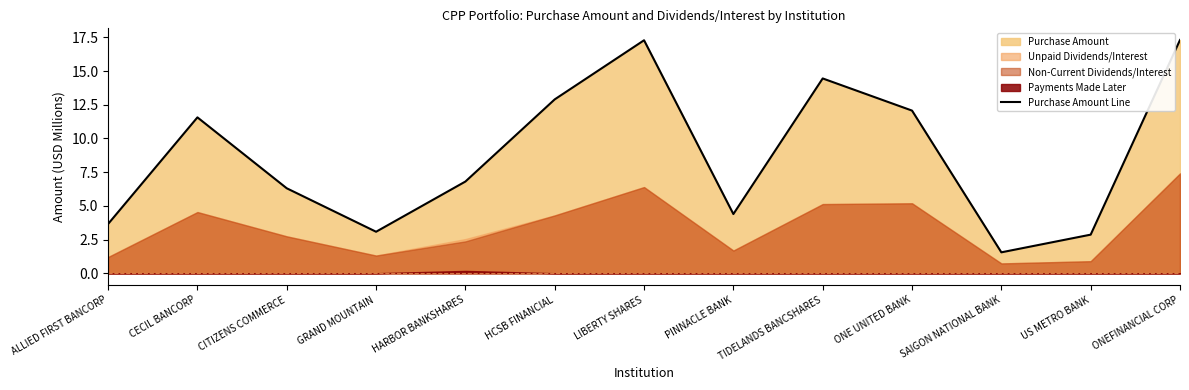

What is the average value?

8.8